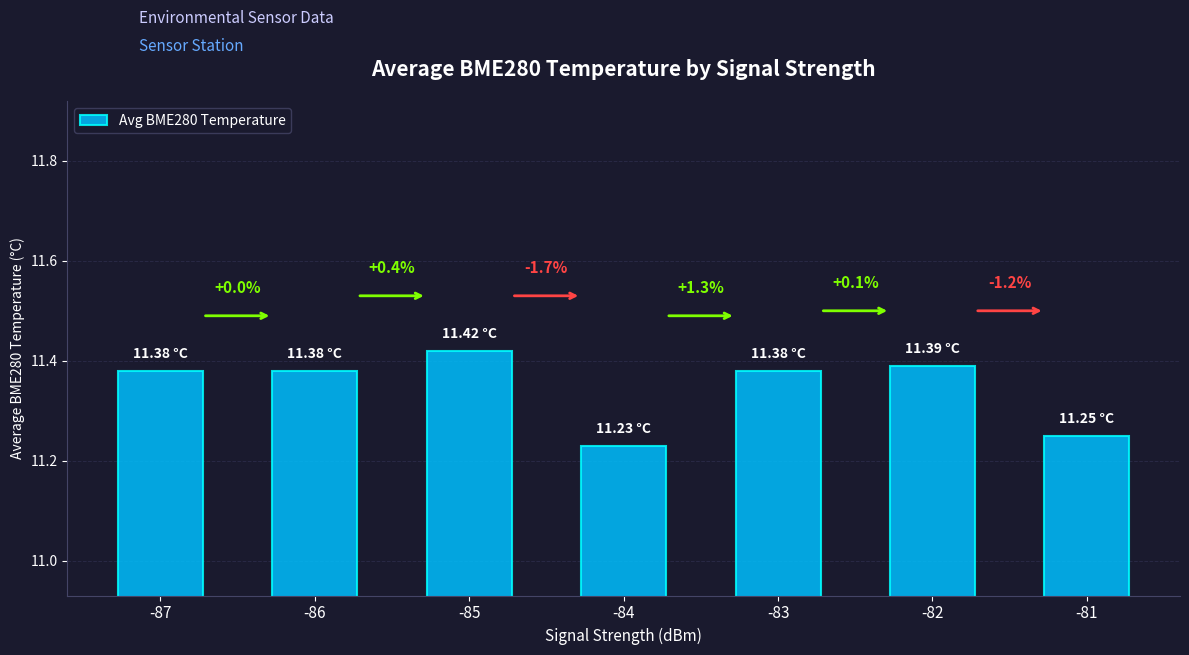

Does the chart contain any negative values?

No